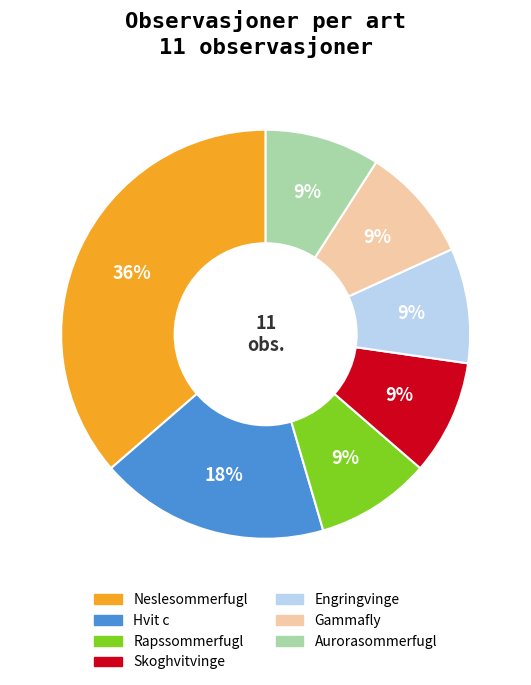

Is the sum of Skoghvitvinge and Neslesommerfugl greater than half?

No